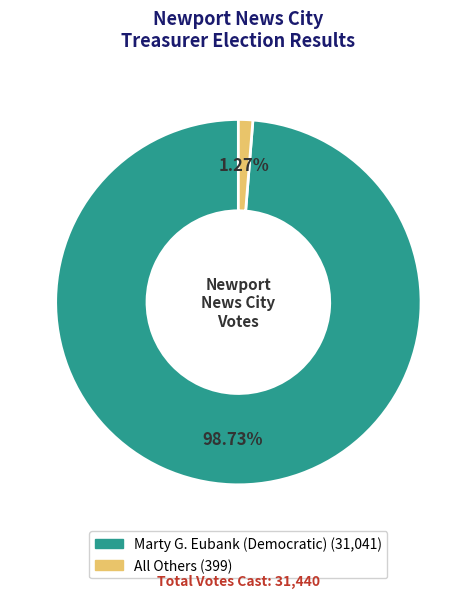

The Marty G. Eubank (Democratic) slice represents 89% of the pie. True or false?

False